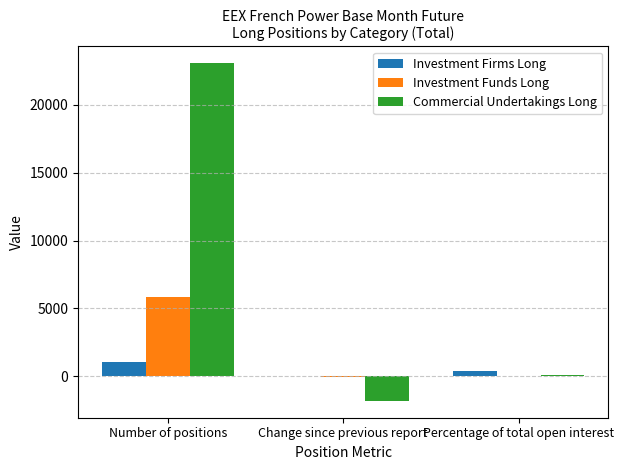

Where is Commercial Undertakings Long nearest to the value 10628?

Percentage of total open interest